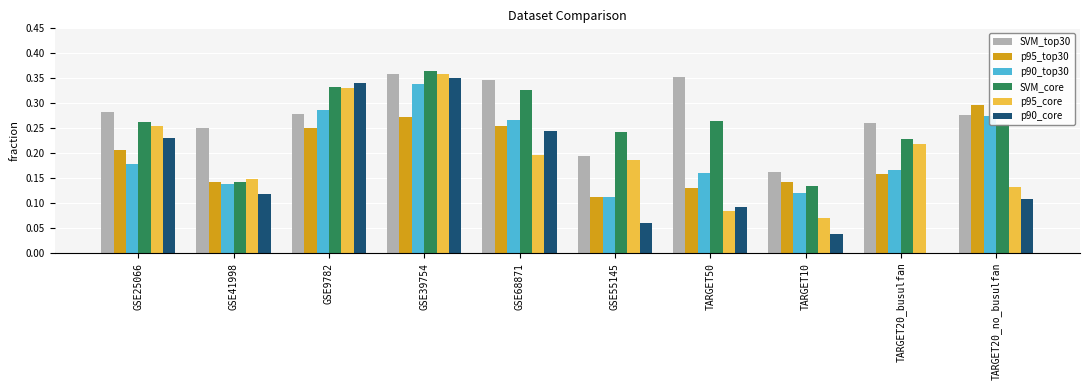

The p90_top30 series shows 0.2 at GSE41998. True or false?

False